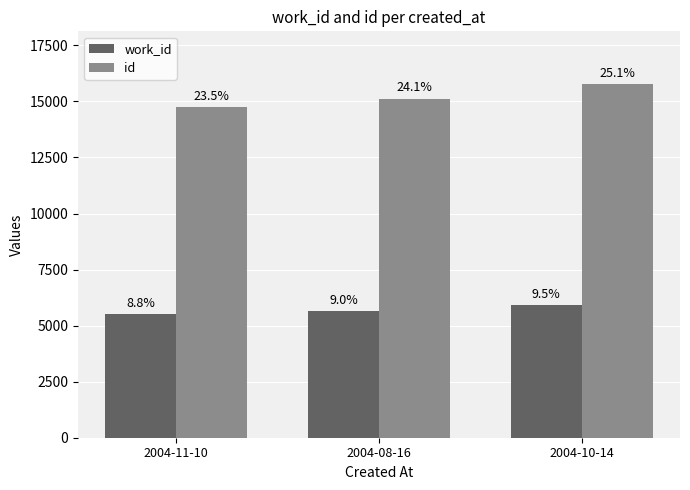

What is the maximum value for work_id?

5931